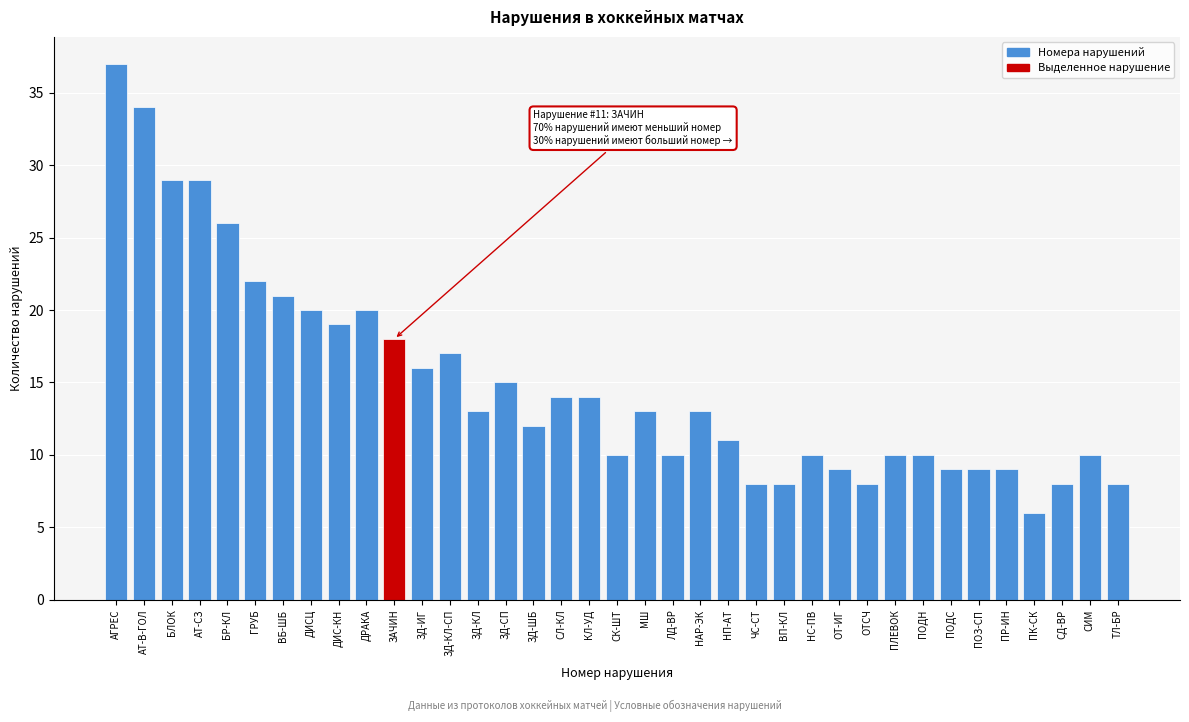

What is the smallest value displayed?

6